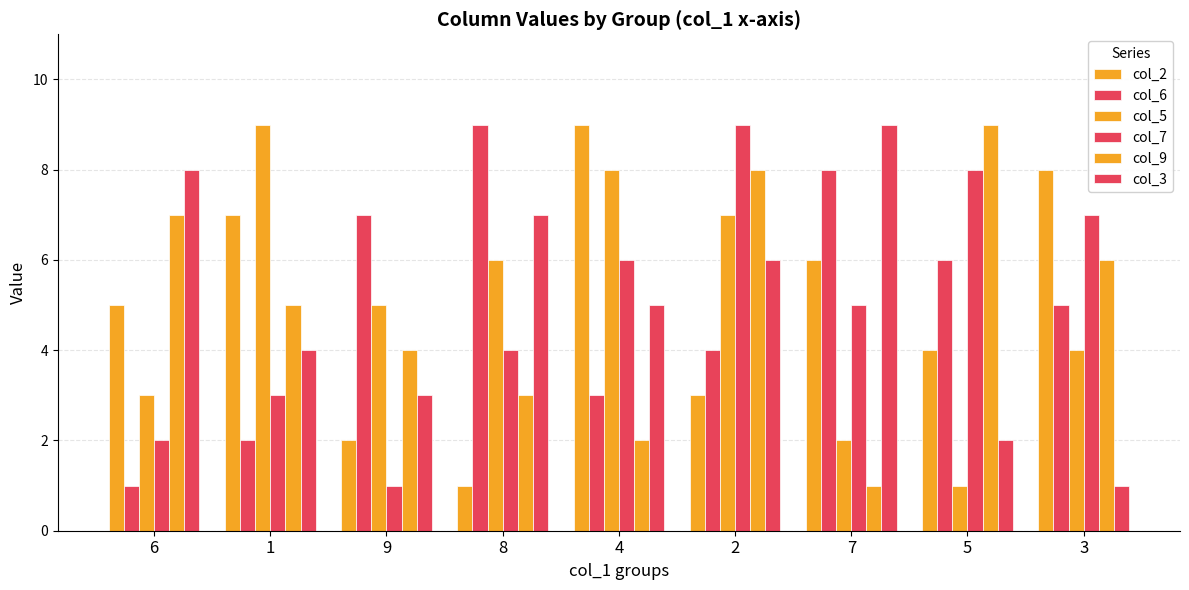

Count the number of data series in this chart.

6